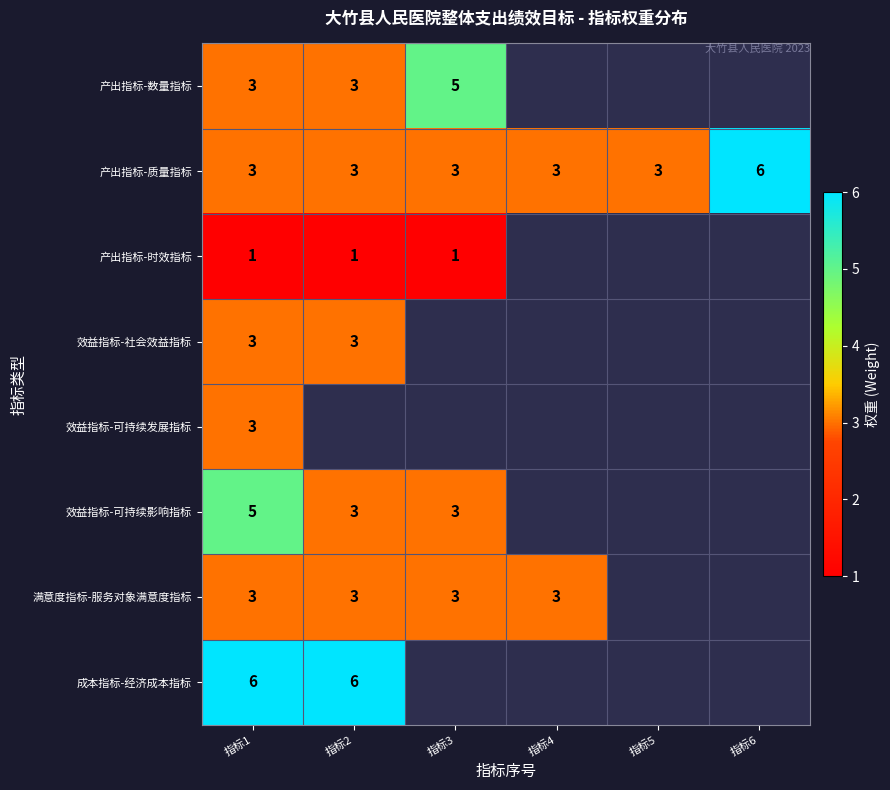

How many distinct data groups are displayed?

8